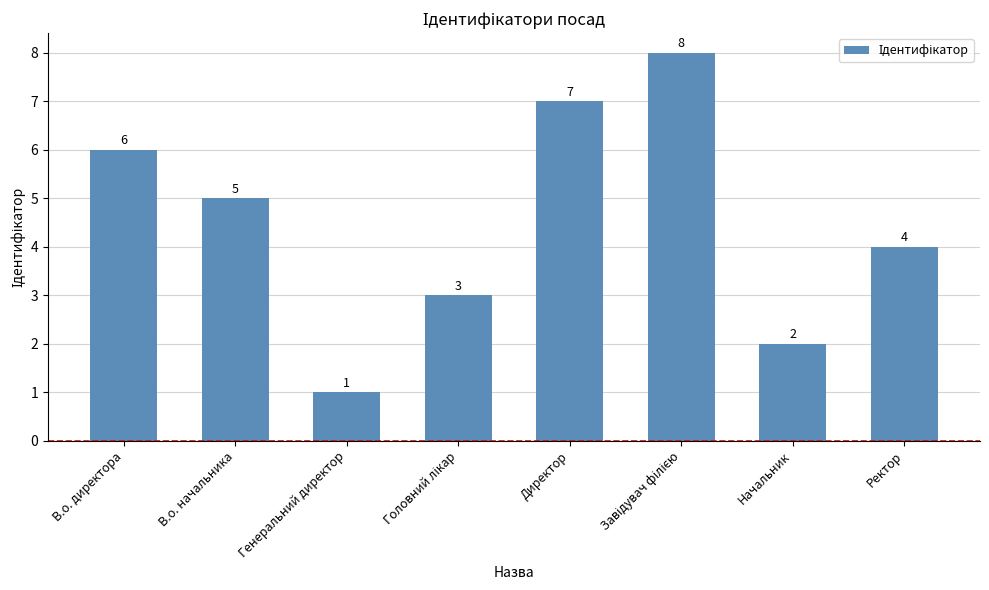

Which has a higher value, В.о. директора or Директор?

Директор